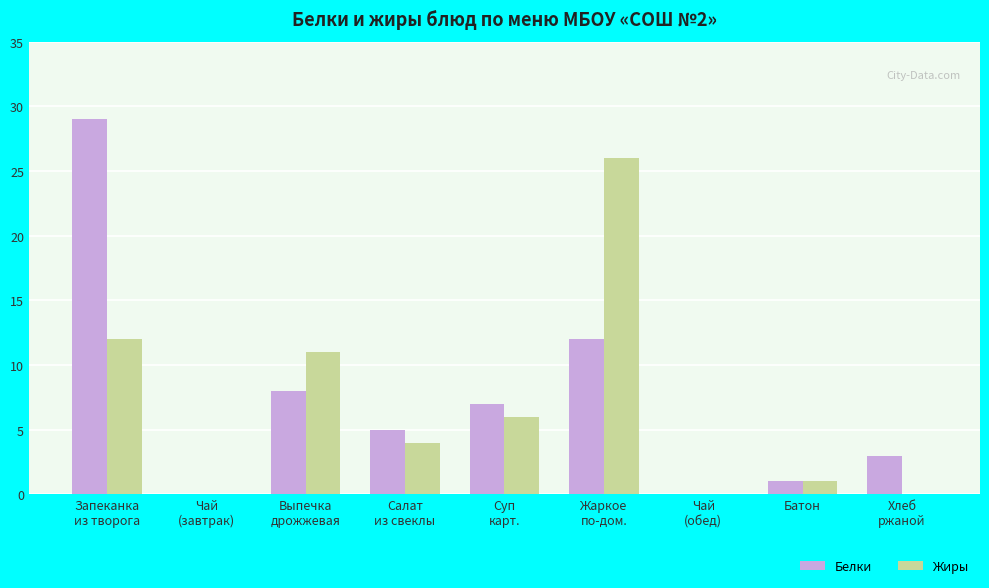

What is the sum of all Белки values?

65